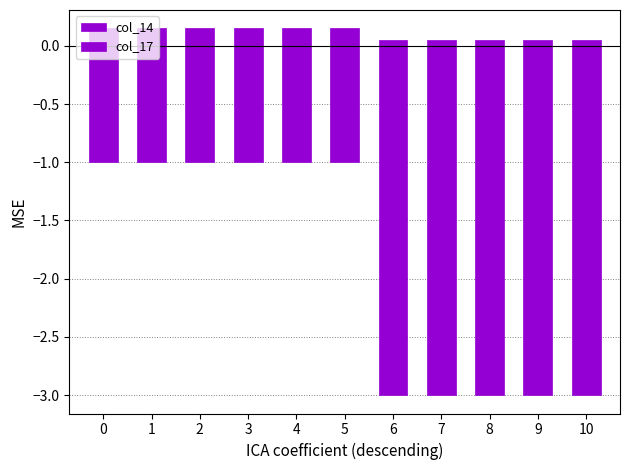

Reading left to right, extract all data points from this chart.

col_14: 0=-1.0	1=-1.0	2=-1.0	3=-1.0	4=-1.0	5=-1.0	6=-3.0	7=-3.0	8=-3.0	9=-3.0	10=-3.0
col_17: 0=0.2	1=0.2	2=0.2	3=0.2	4=0.2	5=0.2	6=0.1	7=0.1	8=0.1	9=0.1	10=0.1